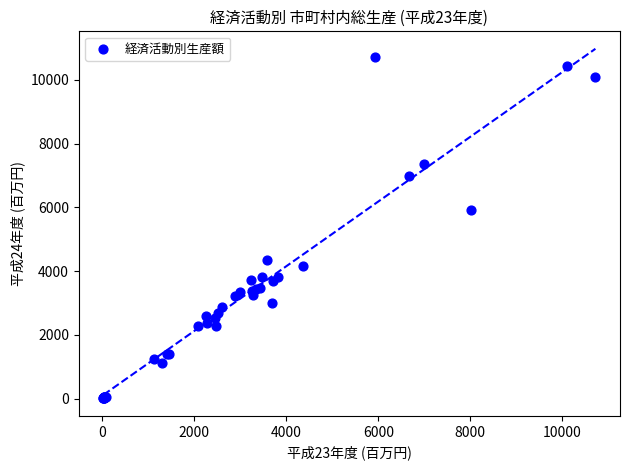

What Y value in the scatter plot is closest to 5362?

5929.0